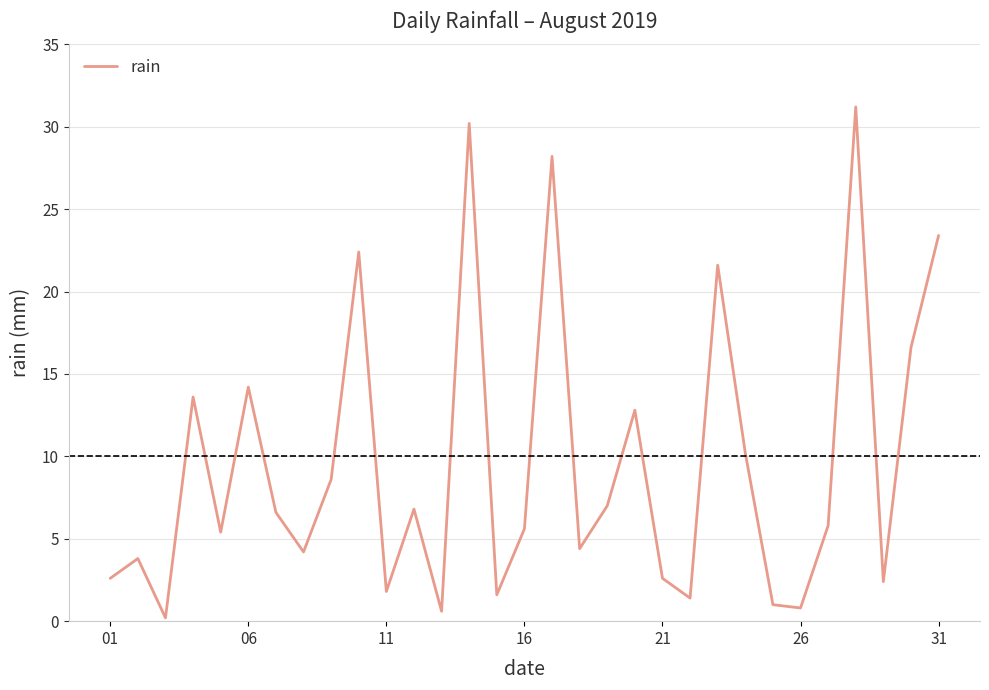

What is the maximum value shown in the chart?

31.2